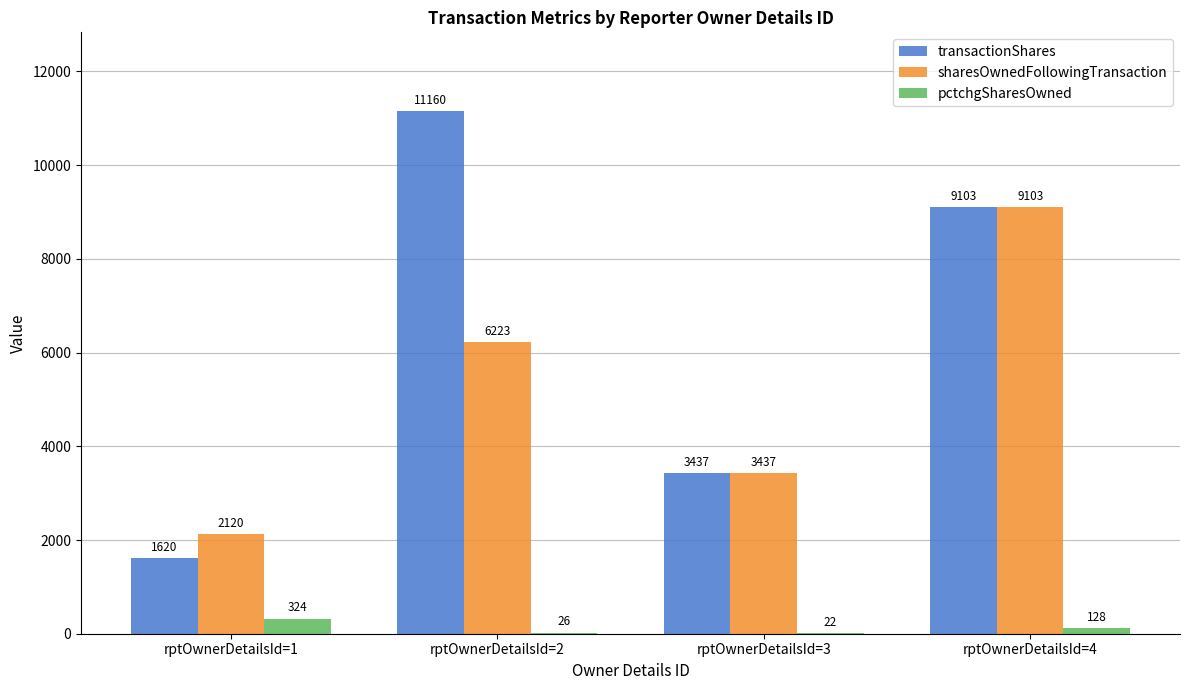

What is the sum of the transactionShares values at rptOwnerDetailsId=2 and rptOwnerDetailsId=4?

20263